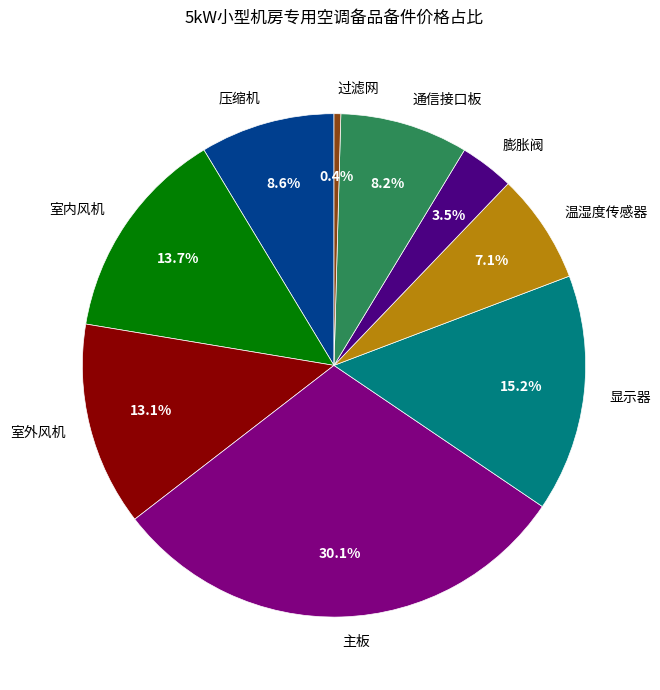

Which category has the smallest portion of the pie?

过滤网